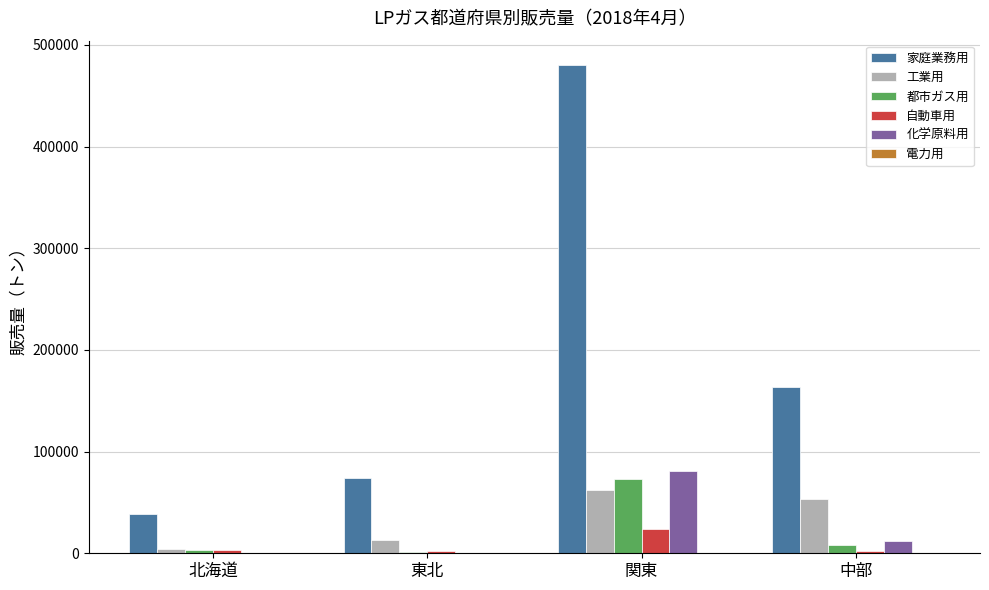

What is the total value across all series at 北海道?

49686